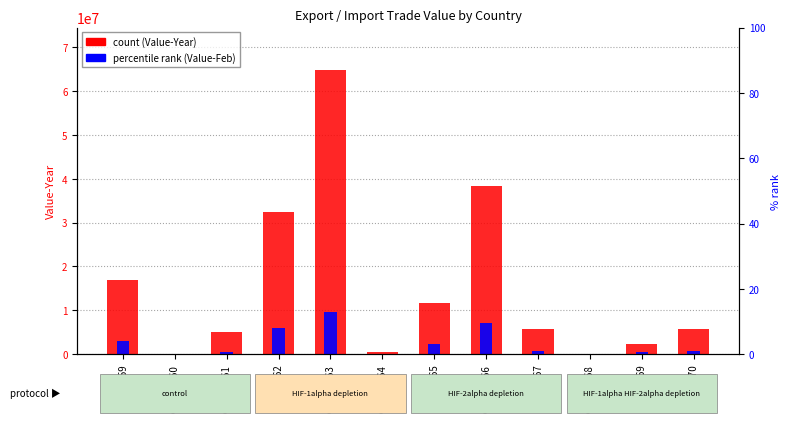

At which label is Value-Feb (scaled) closest to 4857232?

GSM71662